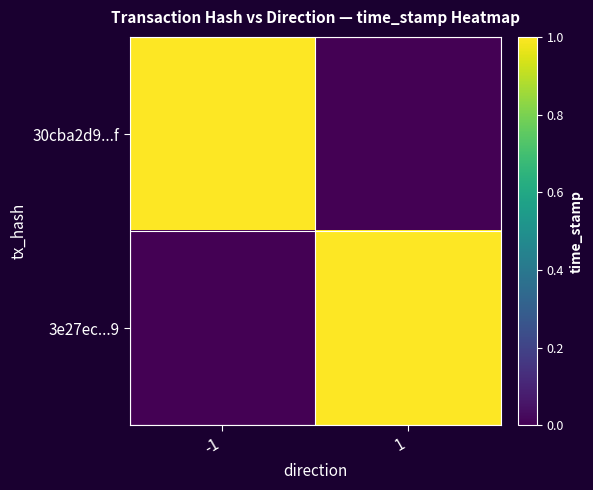

At how many categories does at least one series exceed 0?

2